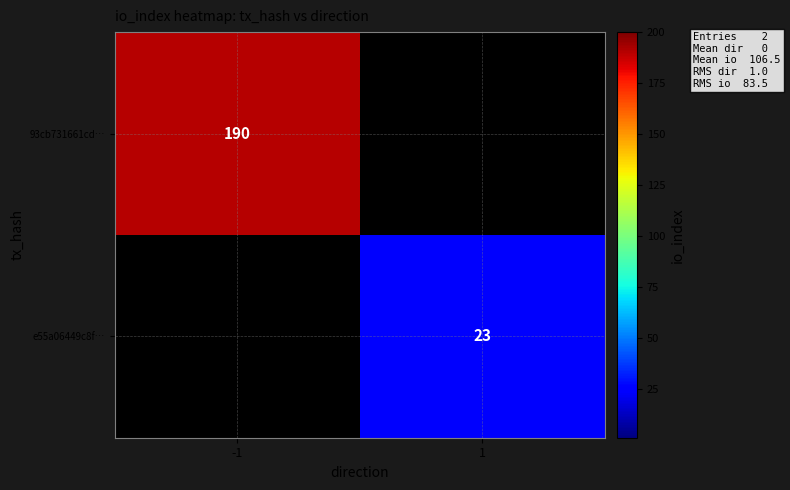

Which category has the lowest value across all series?

1